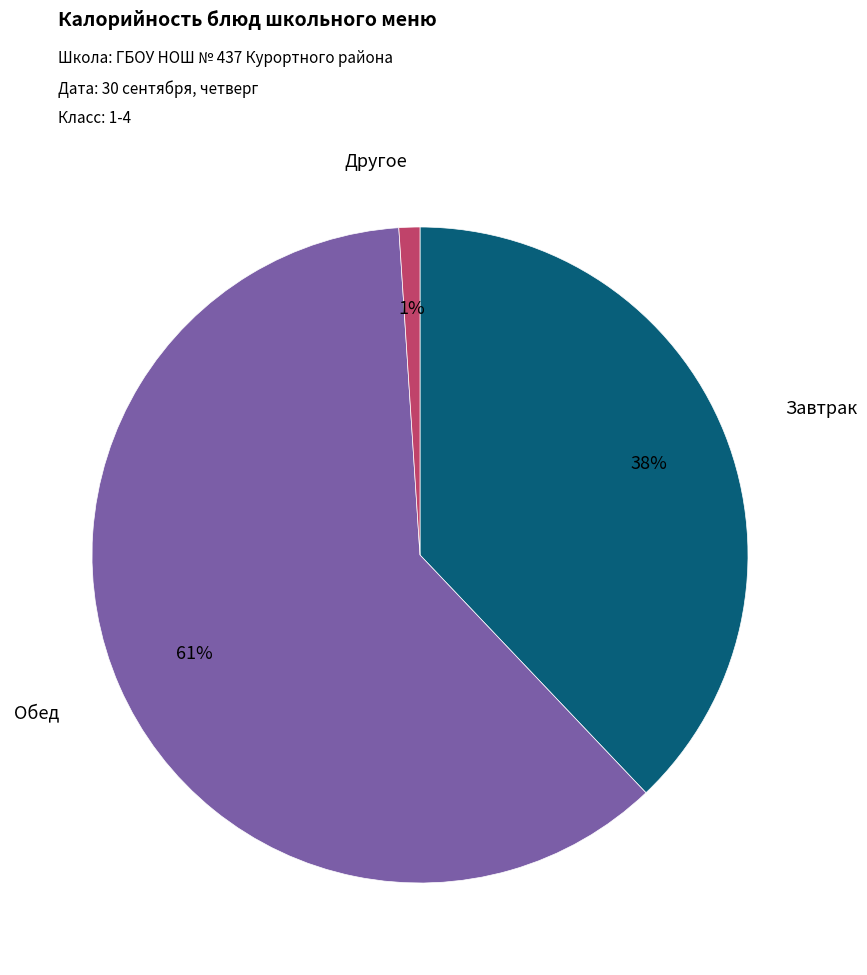

To the nearest percent, what is the average slice percentage?

33%